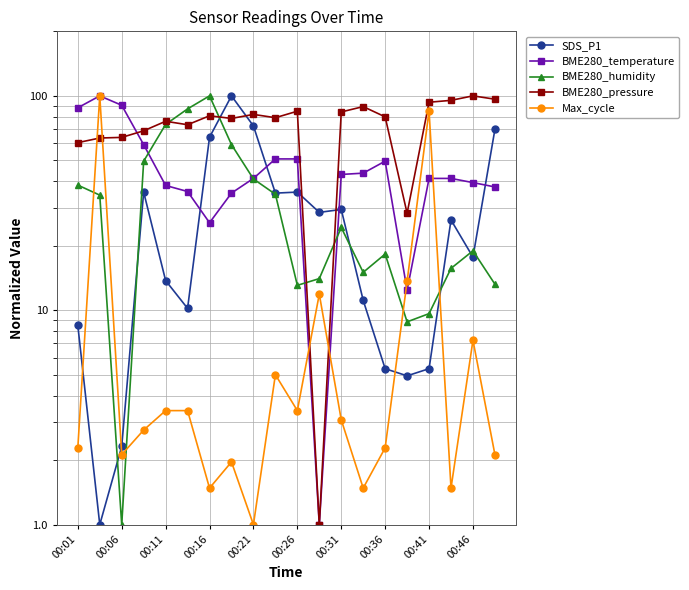

What is the difference between the maximum and second lowest values in the Max_cycle series?

98.5